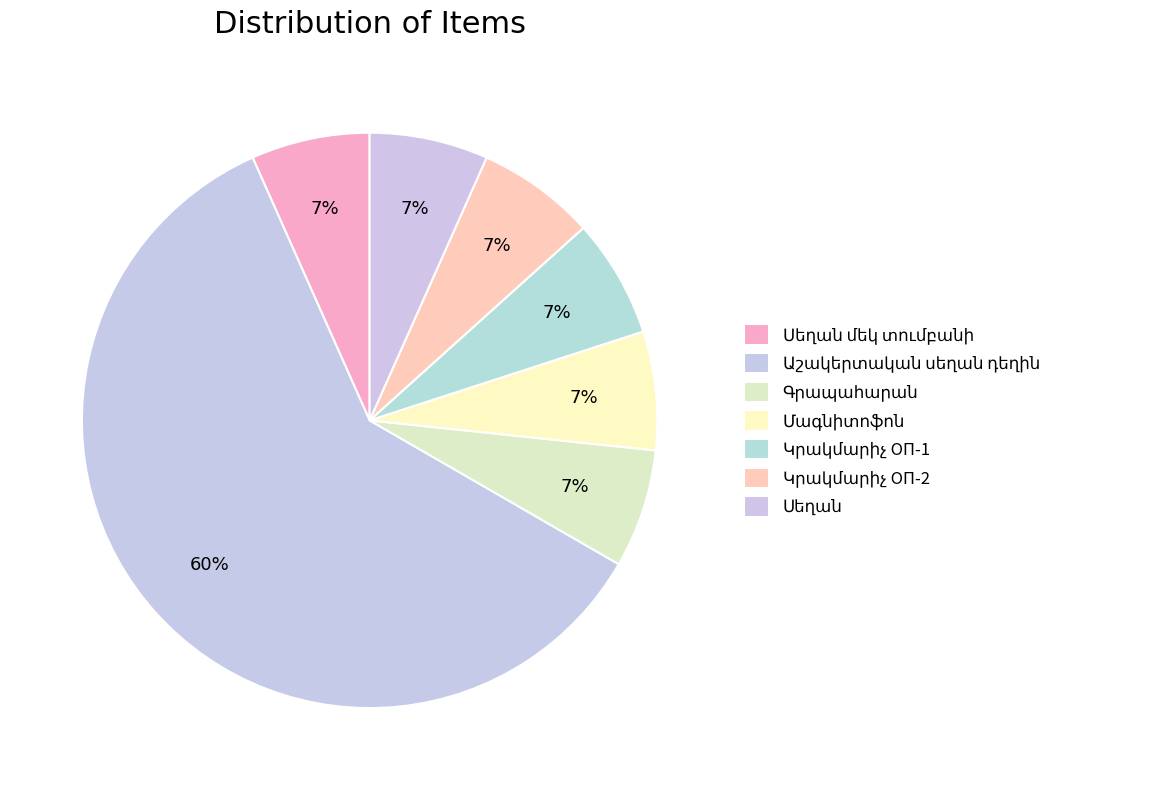

To the nearest percent, what is the difference between the largest and smallest slice percentages?

53%